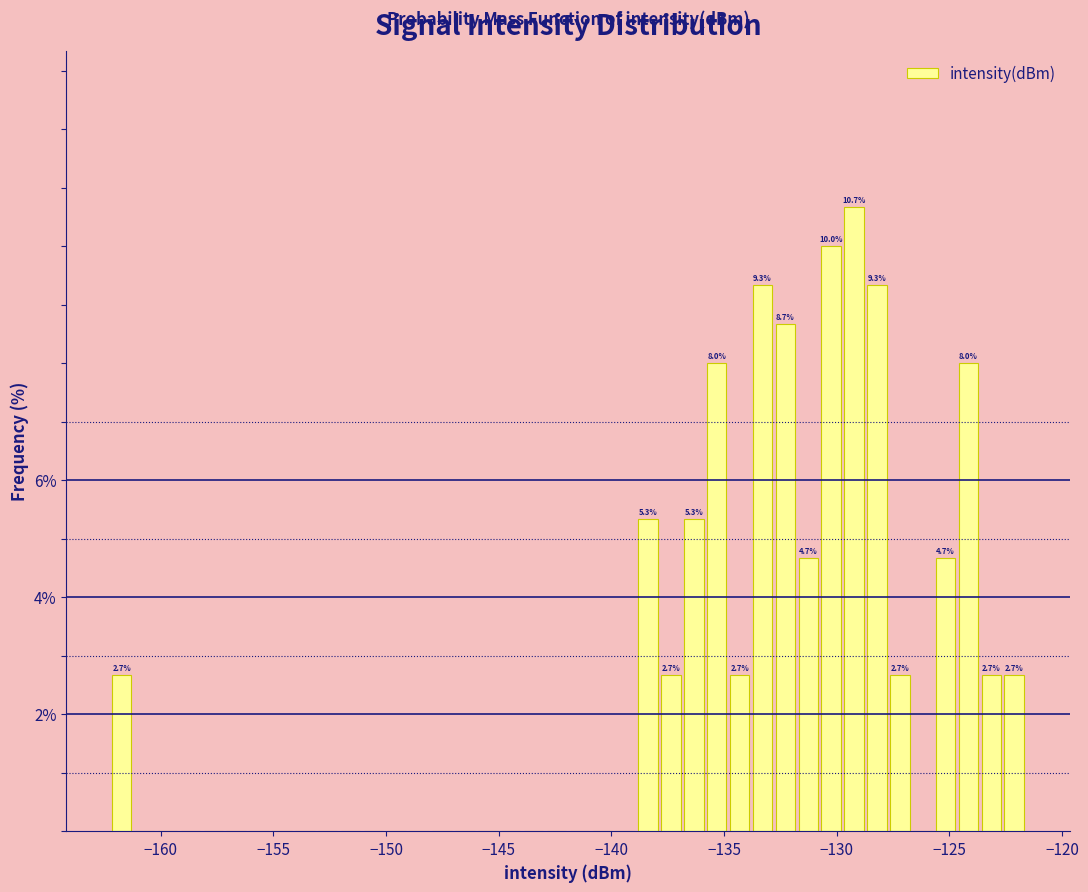

Around what value on the x-axis is the tallest bar? Give the approximate position of its centre, as read against the axis.

-129.0